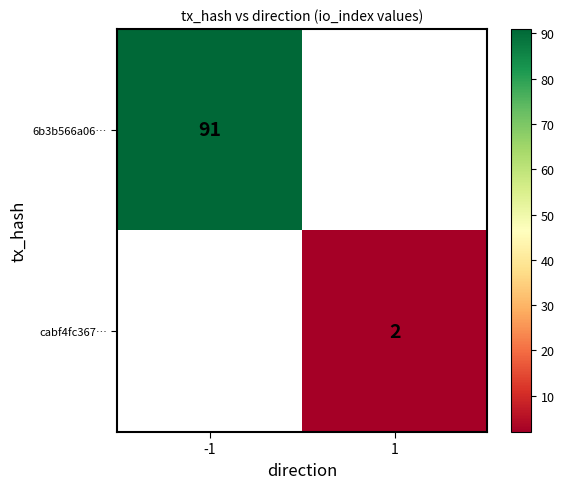

The value of 6b3b566a06… at -1 is 46. True or false?

False